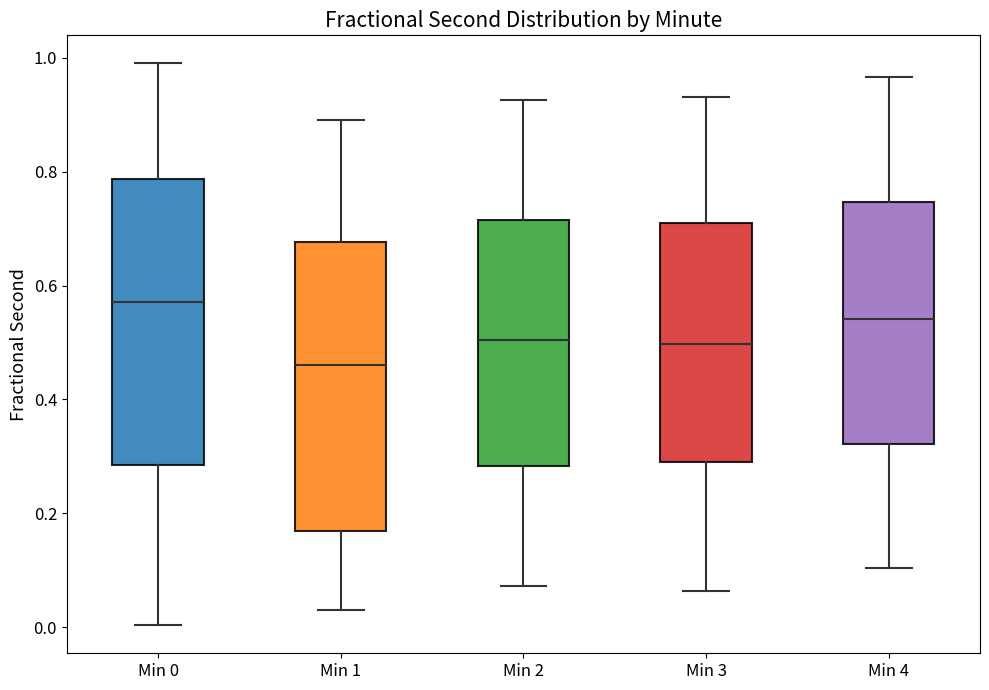

Reading left to right, read every box against the y-axis: the position of its median line, the range the box covers, and the ends of its whiskers. The values are not printed on the chart, so give them approximately, as read against the axis.

Min 0: median 0.58, box 0.28 to 0.78, whiskers 0.00 to 1.00
Min 1: median 0.46, box 0.16 to 0.68, whiskers 0.04 to 0.90
Min 2: median 0.50, box 0.28 to 0.72, whiskers 0.08 to 0.92
Min 3: median 0.50, box 0.28 to 0.70, whiskers 0.06 to 0.94
Min 4: median 0.54, box 0.32 to 0.74, whiskers 0.10 to 0.96